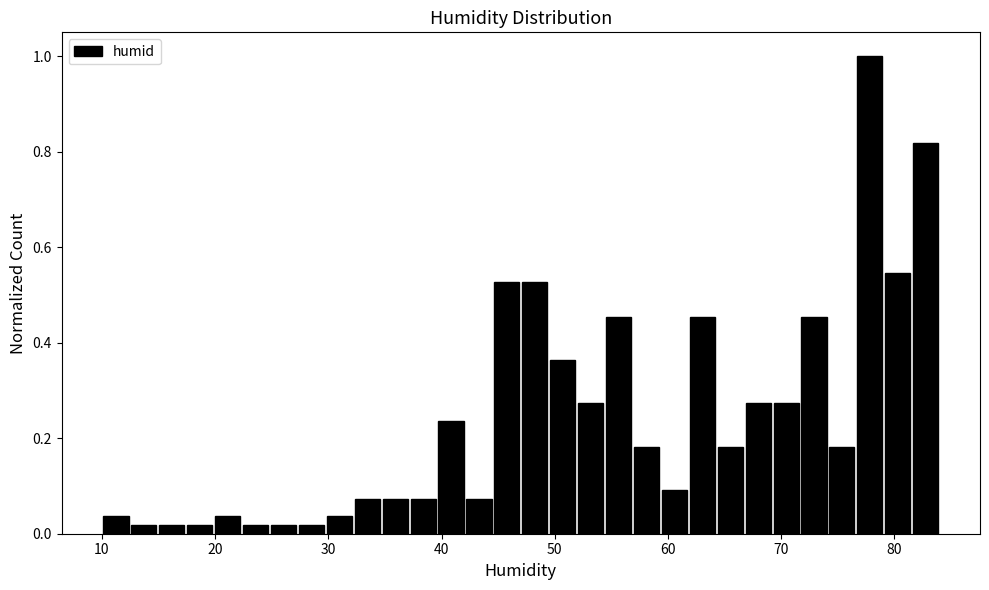

Around what value on the x-axis is the tallest bar? Give the approximate position of its centre, as read against the axis.

78